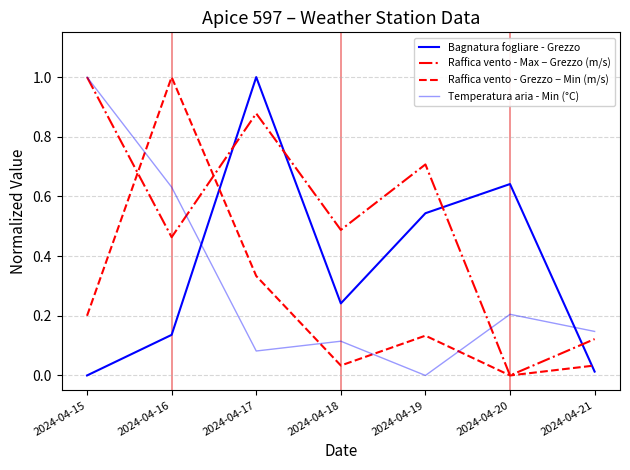

Reading left to right, extract all data points from this chart.

Bagnatura fogliare - Grezzo: 2024-04-15=0.0	2024-04-16=0.1	2024-04-17=1.0	2024-04-18=0.2	2024-04-19=0.5	2024-04-20=0.6	2024-04-21=0.0
Raffica vento - Max − Grezzo (m/s): 2024-04-15=1.0	2024-04-16=0.5	2024-04-17=0.9	2024-04-18=0.5	2024-04-19=0.7	2024-04-20=0.0	2024-04-21=0.1
Raffica vento - Grezzo − Min (m/s): 2024-04-15=0.2	2024-04-16=1.0	2024-04-17=0.3	2024-04-18=0.0	2024-04-19=0.1	2024-04-20=0.0	2024-04-21=0.0
Temperatura aria - Min (°C): 2024-04-15=1.0	2024-04-16=0.6	2024-04-17=0.1	2024-04-18=0.1	2024-04-19=0.0	2024-04-20=0.2	2024-04-21=0.1